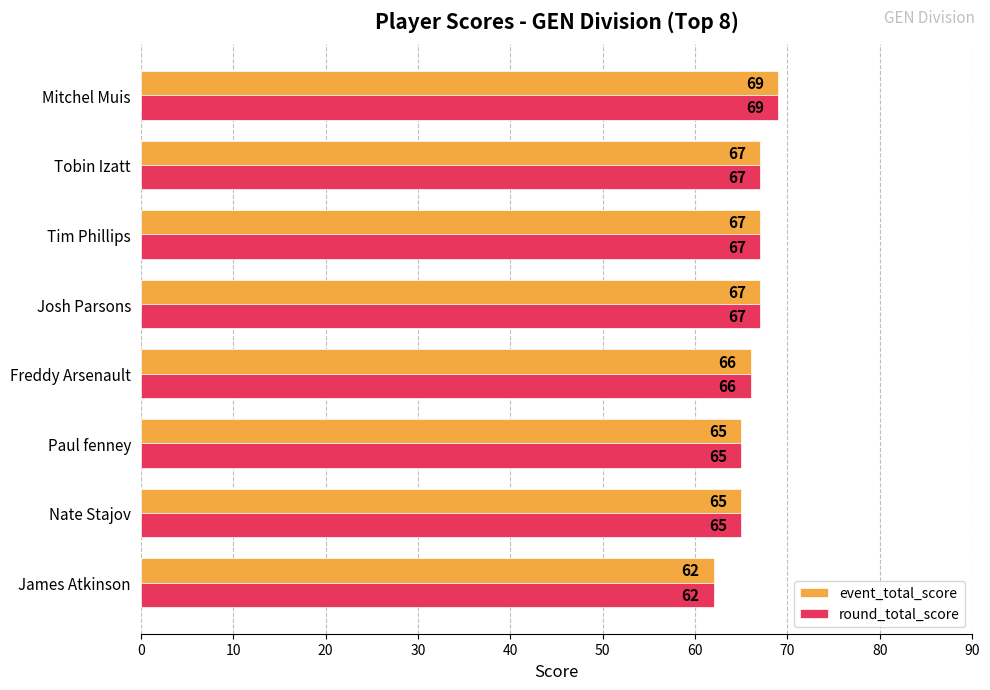

Is it true that round_total_score equals 67 at Tim Phillips?

True